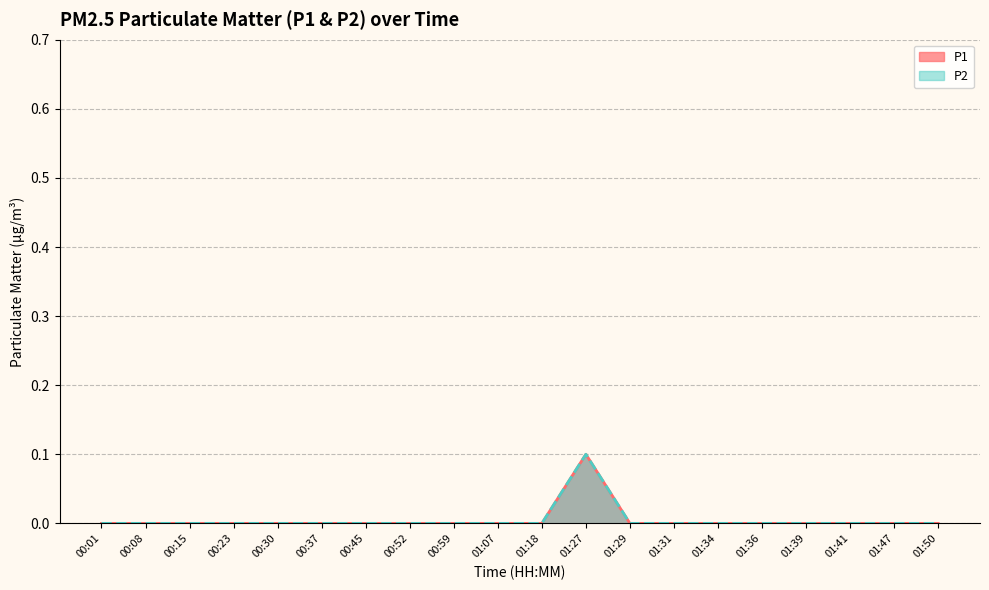

What is the label of the 20th point from the right?

00:01